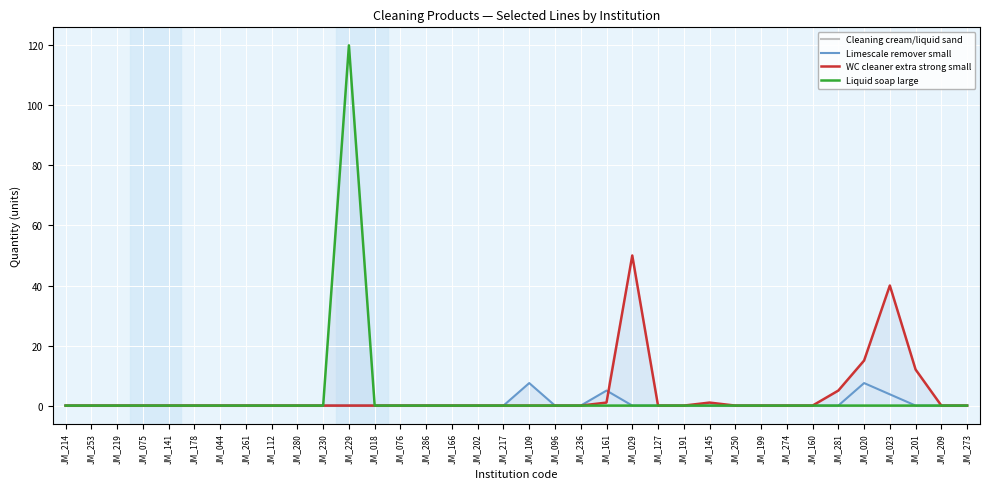

True or false: Liquid soap large and Cleaning cream/liquid sand intersect in this chart.

False